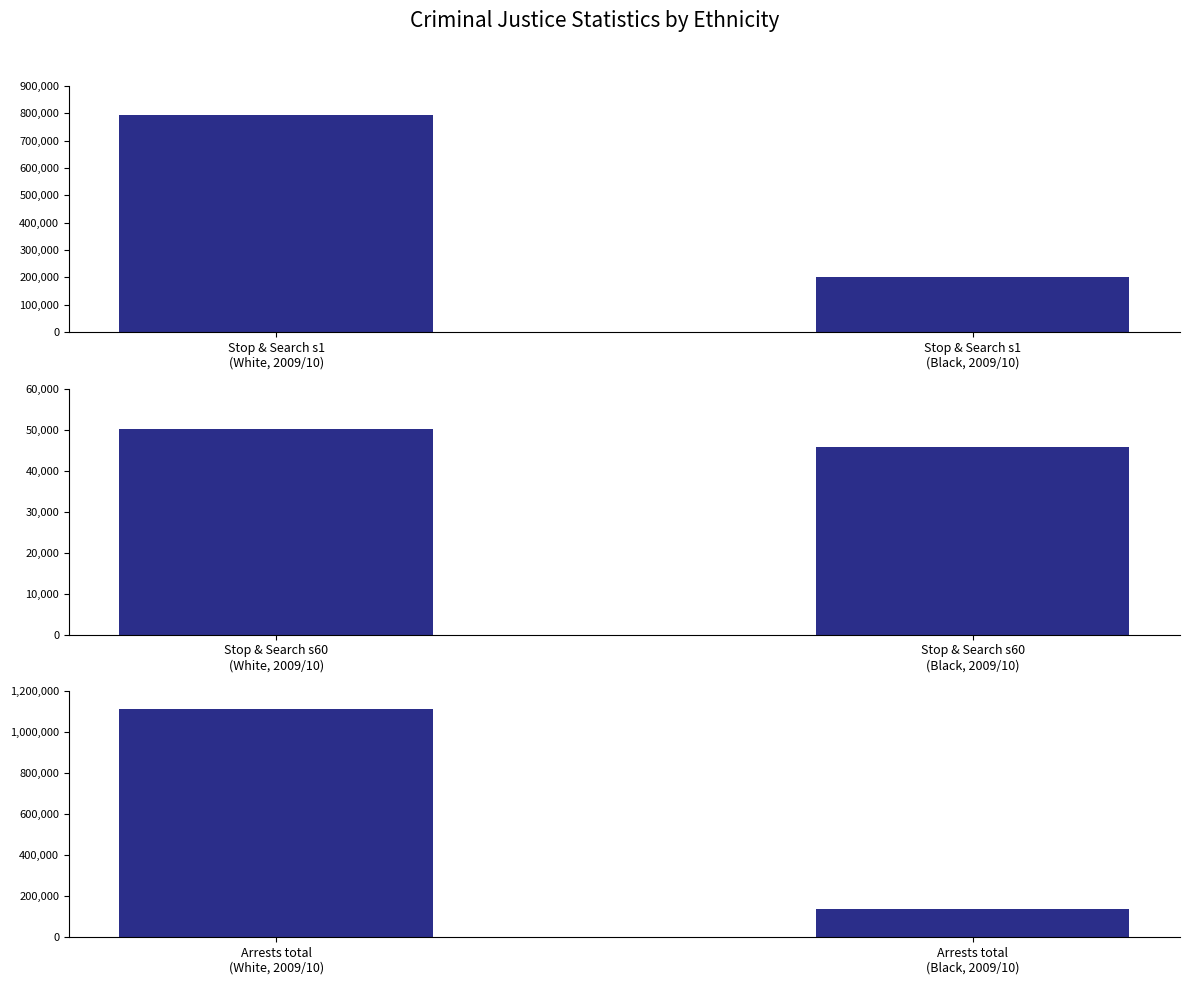

Does the chart contain stacked bars?

No